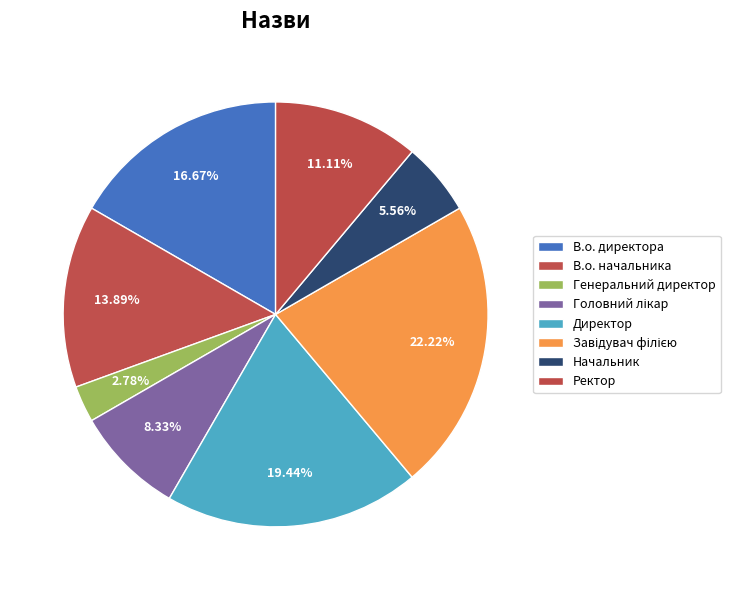

Is there a majority slice in this chart?

No